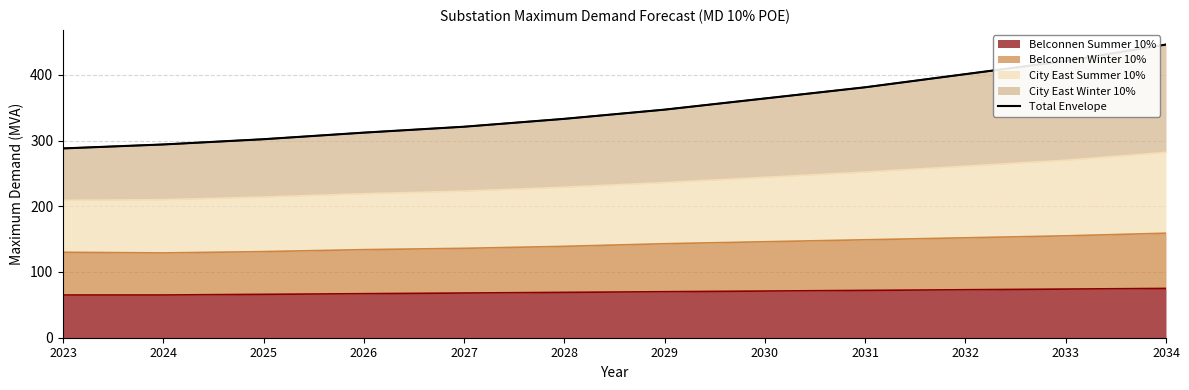

True or false: the data has more than 2 interior local peaks.

False